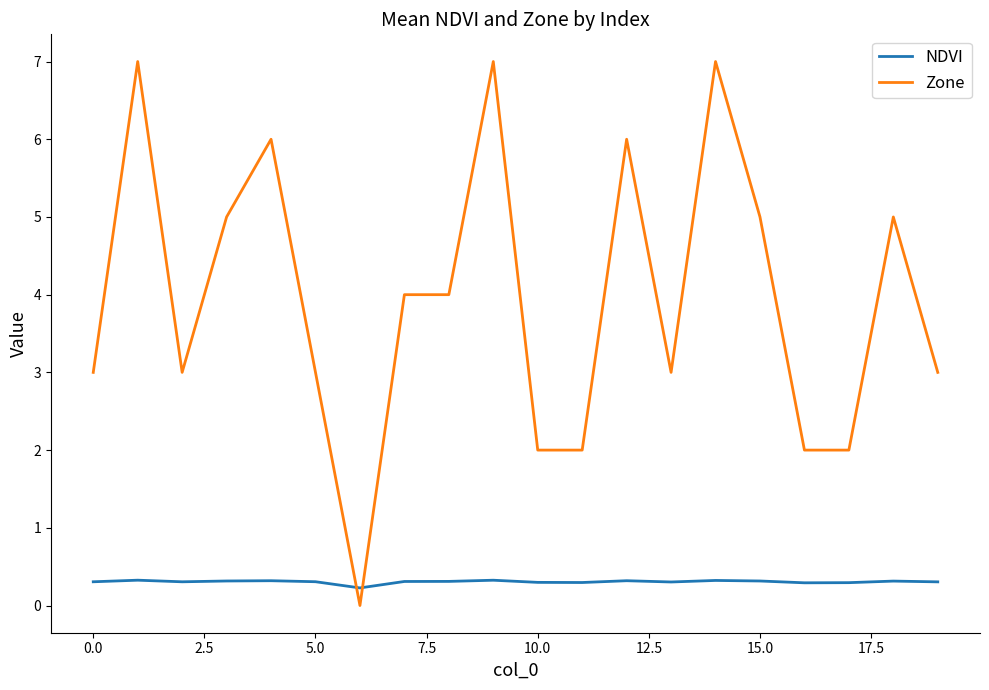

Rank the series by their average value, from highest to lowest.

Zone, NDVI